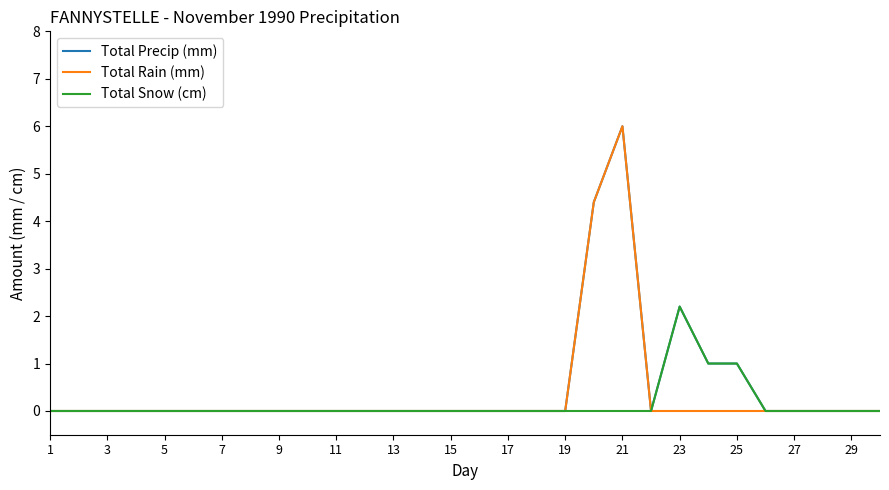

What is the maximum value shown in the chart?

6.0